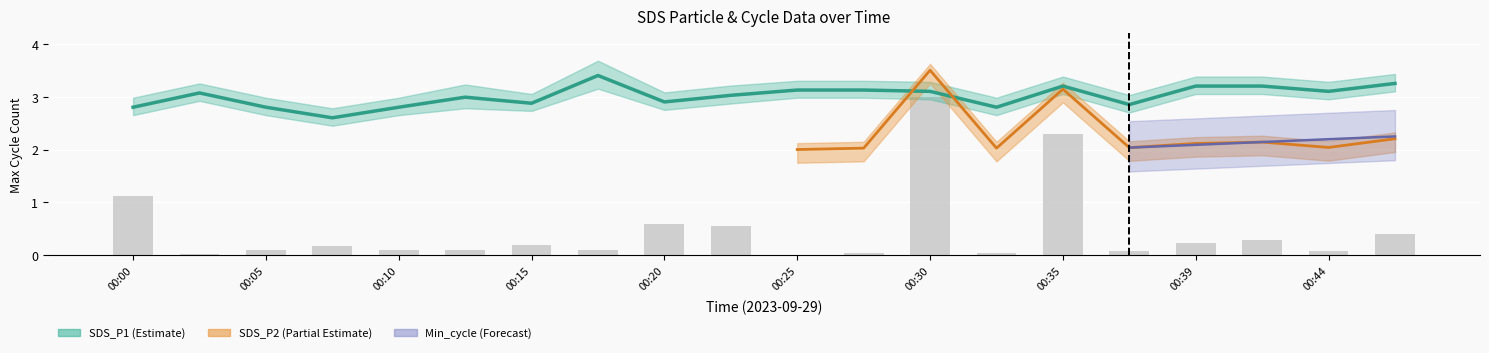

Reading left to right, list all the values displayed in this chart.

1.1	0.0	0.1	0.2	0.1	0.1	0.2	0.1	0.6	0.5	0.0	0.1	3.0	0.1	2.3	0.1	0.2	0.3	0.1	0.4